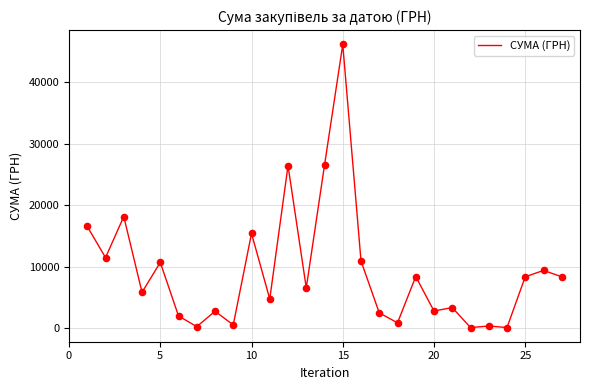

What is the greatest value displayed?

46086.7